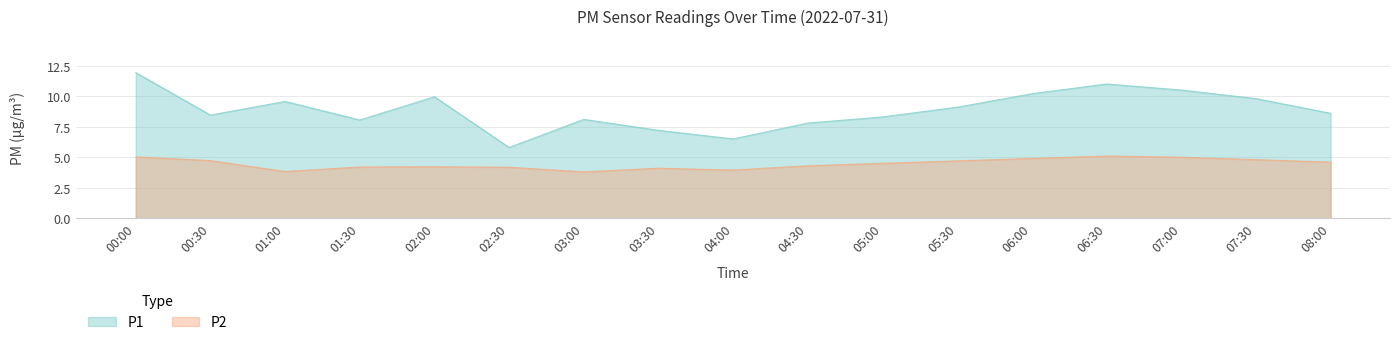

How many data points in P1 are less than 8?

4